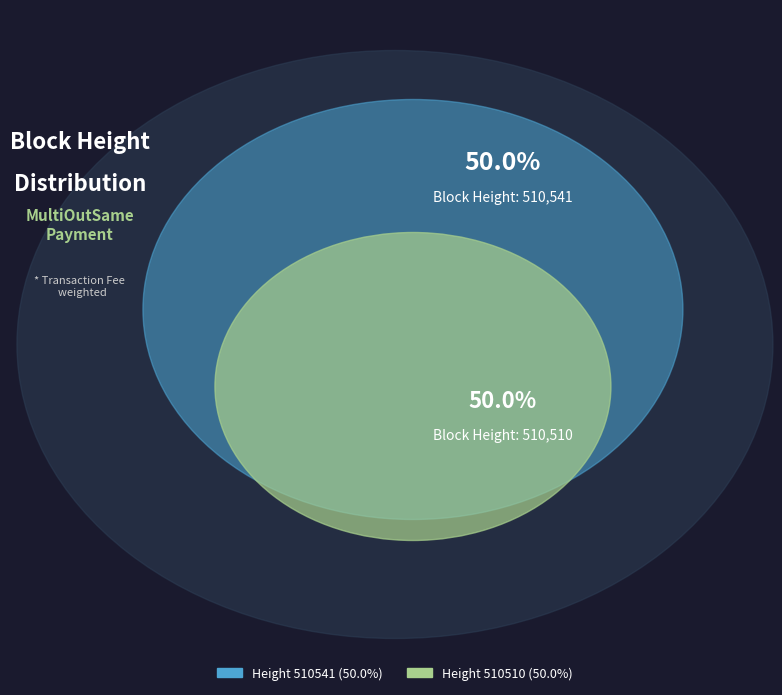

Which slice is the largest?

510541